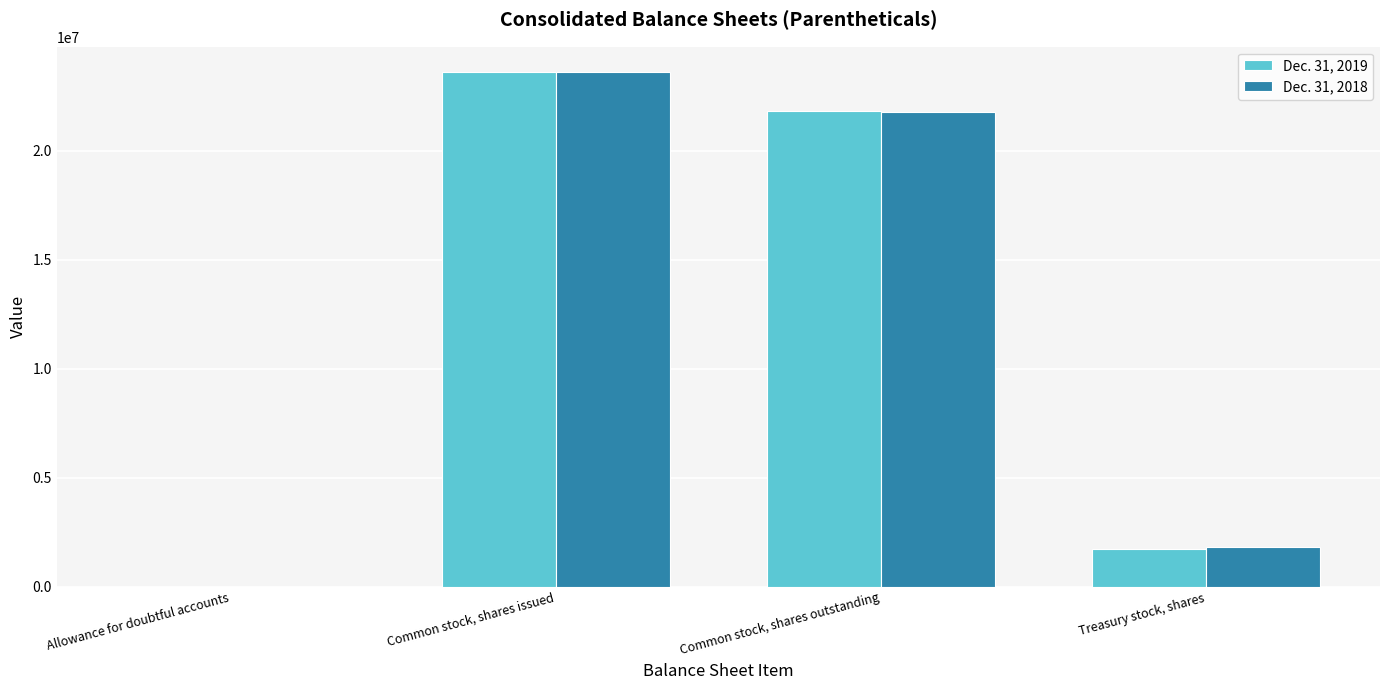

What is the maximum value shown in the chart?

23595160